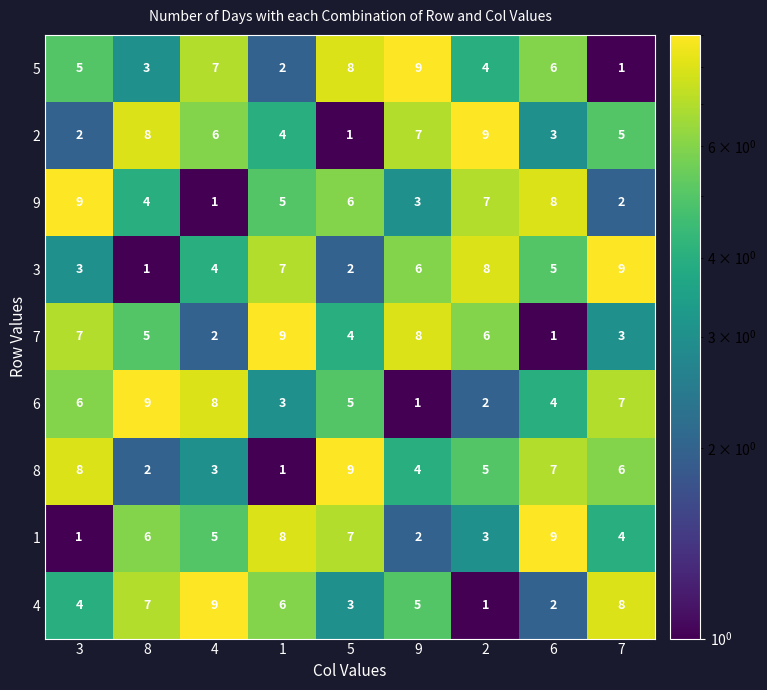

What is the approximate value of 8 at 6?

7